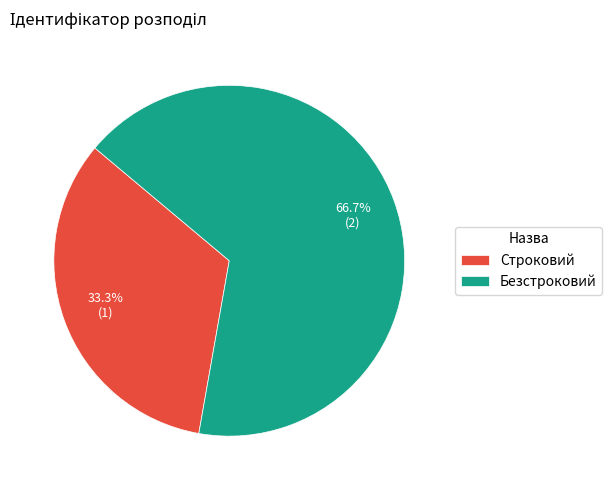

What percentage is NOT represented by Безстроковий?

33.3%